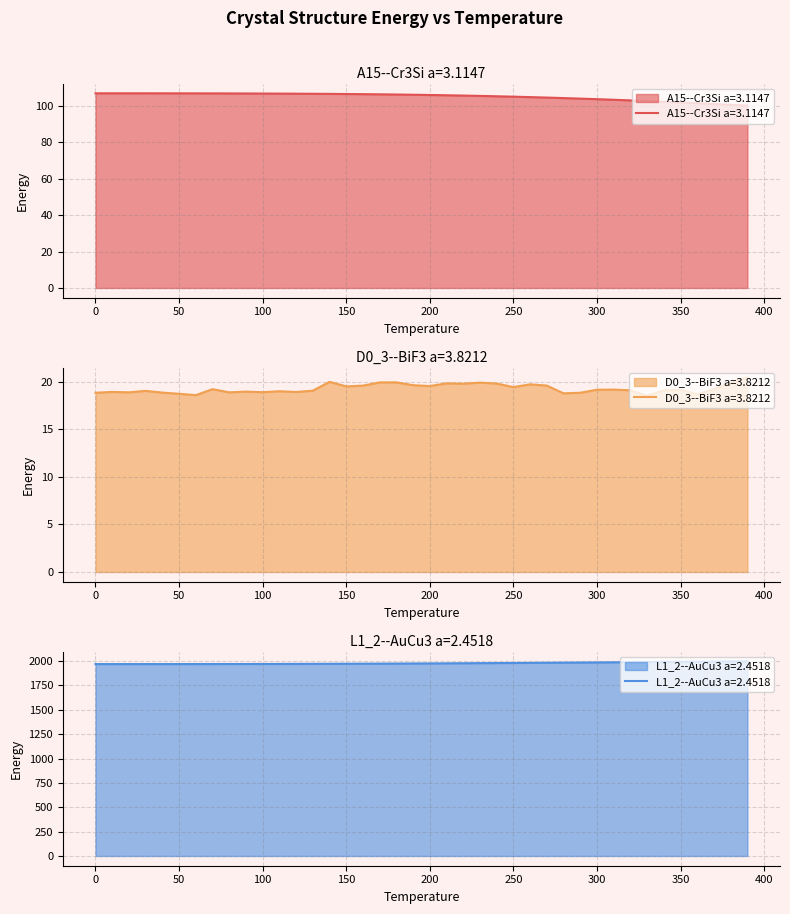

Reading left to right, what are all the values shown in this chart?

A15--Cr3Si a=3.1147: 106.8	106.8	106.8	106.8	106.8	106.8	106.8	106.8	106.7	106.7	106.7	106.6	106.6	106.5	106.5	106.4	106.3	106.2	106.1	106.0	105.9	105.7	105.6	105.4	105.2	105.0	104.7	104.5	104.2	103.9	103.6	103.3	102.9	102.6	102.2	101.8	101.4	101.0	100.5	100.1
D0_3--BiF3 a=3.8212: 18.9	18.9	18.9	19.1	18.9	18.7	18.6	19.2	18.9	19.0	18.9	19.0	18.9	19.1	20.0	19.5	19.6	19.9	19.9	19.7	19.6	19.8	19.8	19.9	19.8	19.4	19.7	19.6	18.8	18.9	19.2	19.2	19.1	18.5	19.1	19.2	18.7	19.2	19.9	20.5
L1_2--AuCu3 a=2.4518: 1969.7	1969.7	1969.7	1969.7	1969.8	1969.8	1969.9	1970.1	1970.3	1970.5	1970.8	1971.1	1971.5	1971.9	1972.4	1973.0	1973.6	1974.2	1974.9	1975.7	1976.5	1977.3	1978.2	1979.1	1980.1	1981.1	1982.1	1983.1	1984.2	1985.4	1986.5	1987.7	1988.9	1990.2	1991.5	1992.8	1994.1	1995.4	1996.8	1998.2